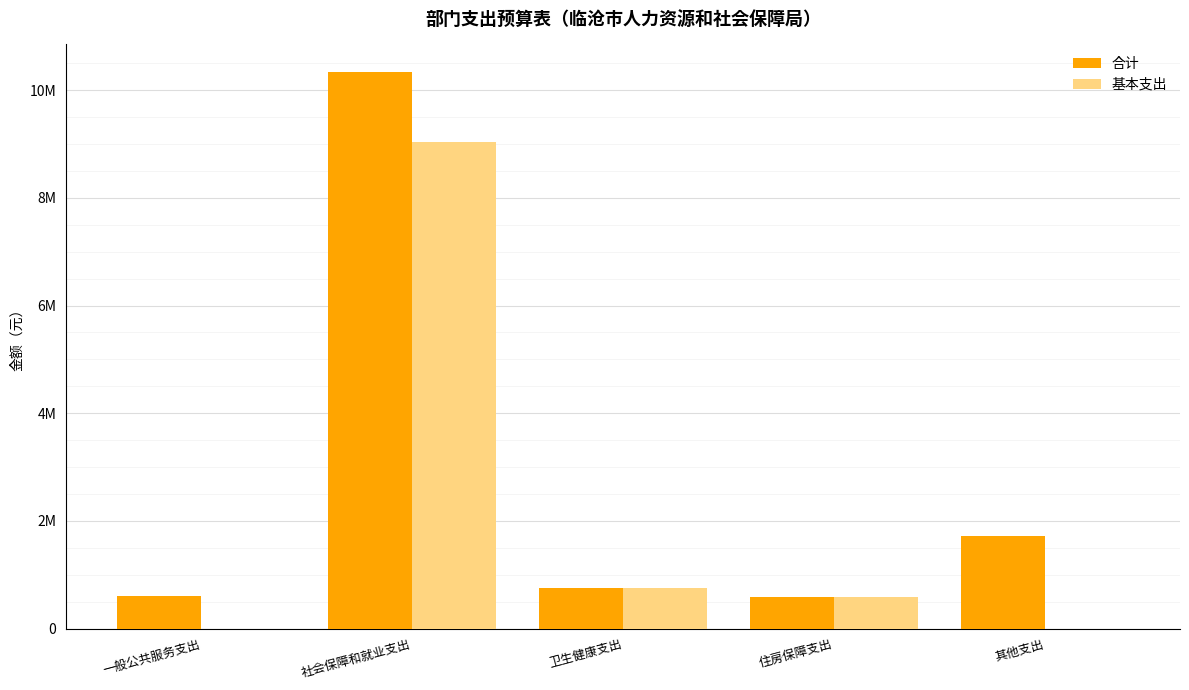

Which series changed the most between 社会保障和就业支出 and 其他支出?

基本支出